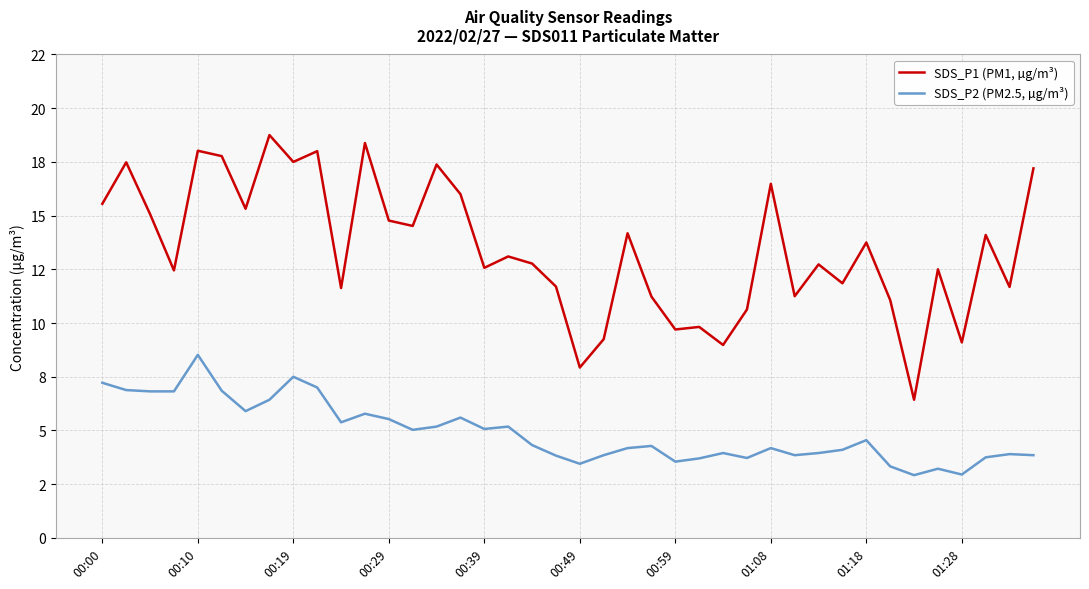

Is this an area chart (filled region under the line)?

No